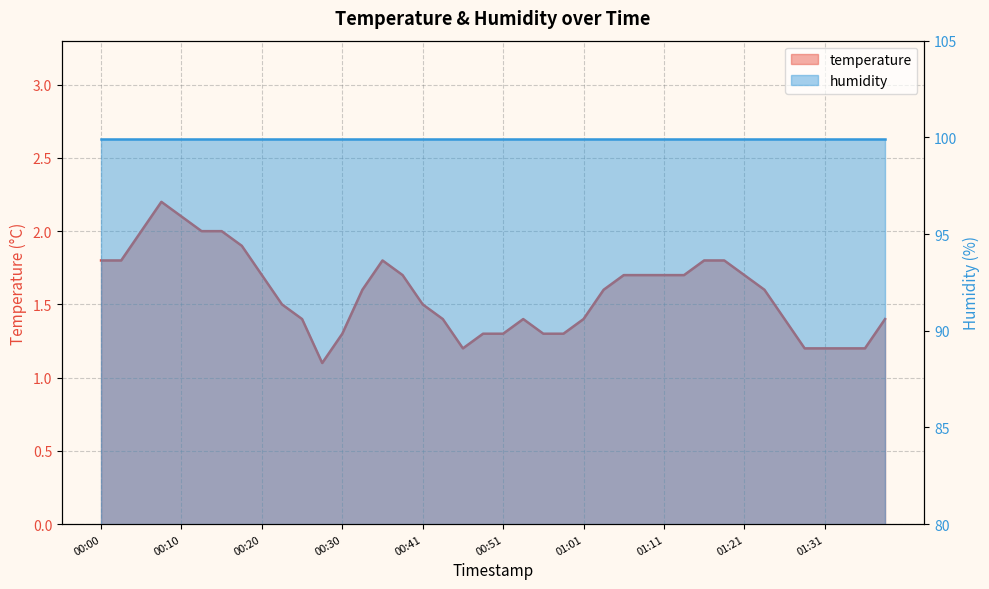

Reading left to right, extract all data points from this chart.

1.8	1.8	2.0	2.2	2.1	2.0	2.0	1.9	1.7	1.5	1.4	1.1	1.3	1.6	1.8	1.7	1.5	1.4	1.2	1.3	1.3	1.4	1.3	1.3	1.4	1.6	1.7	1.7	1.7	1.7	1.8	1.8	1.7	1.6	1.4	1.2	1.2	1.2	1.2	1.4